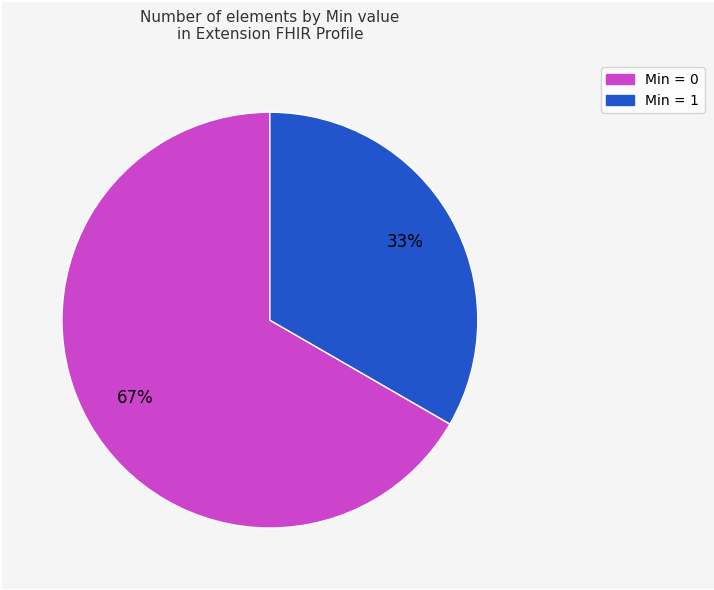

How many slices are in this pie chart?

2